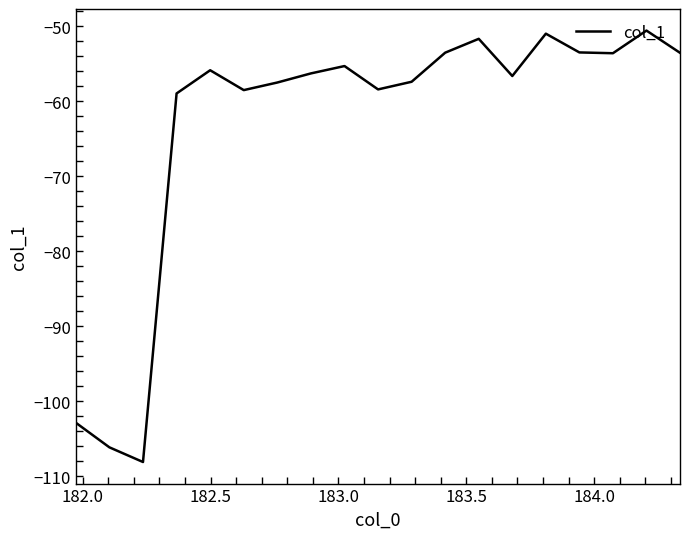

What is the greatest value displayed?

-50.6